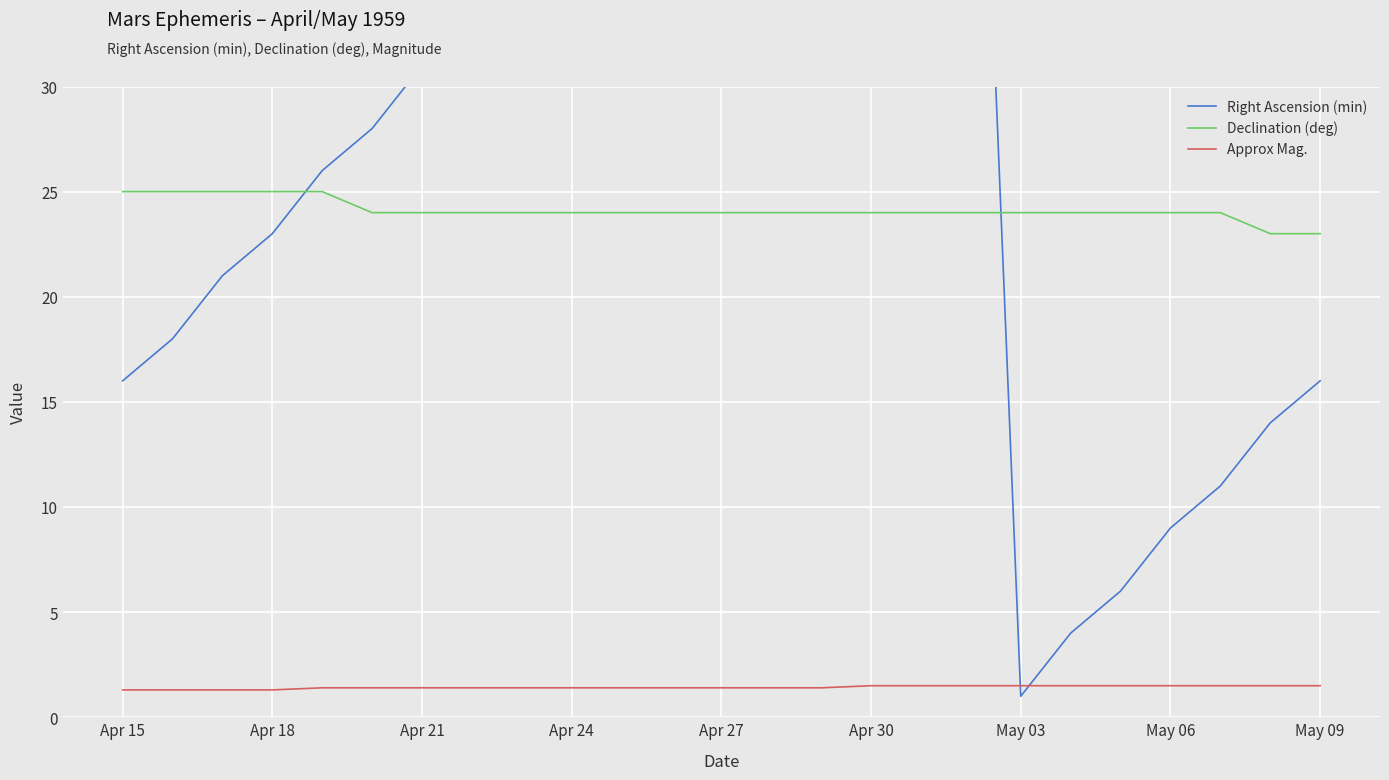

What is the highest value of the Approx Mag. series?

1.5